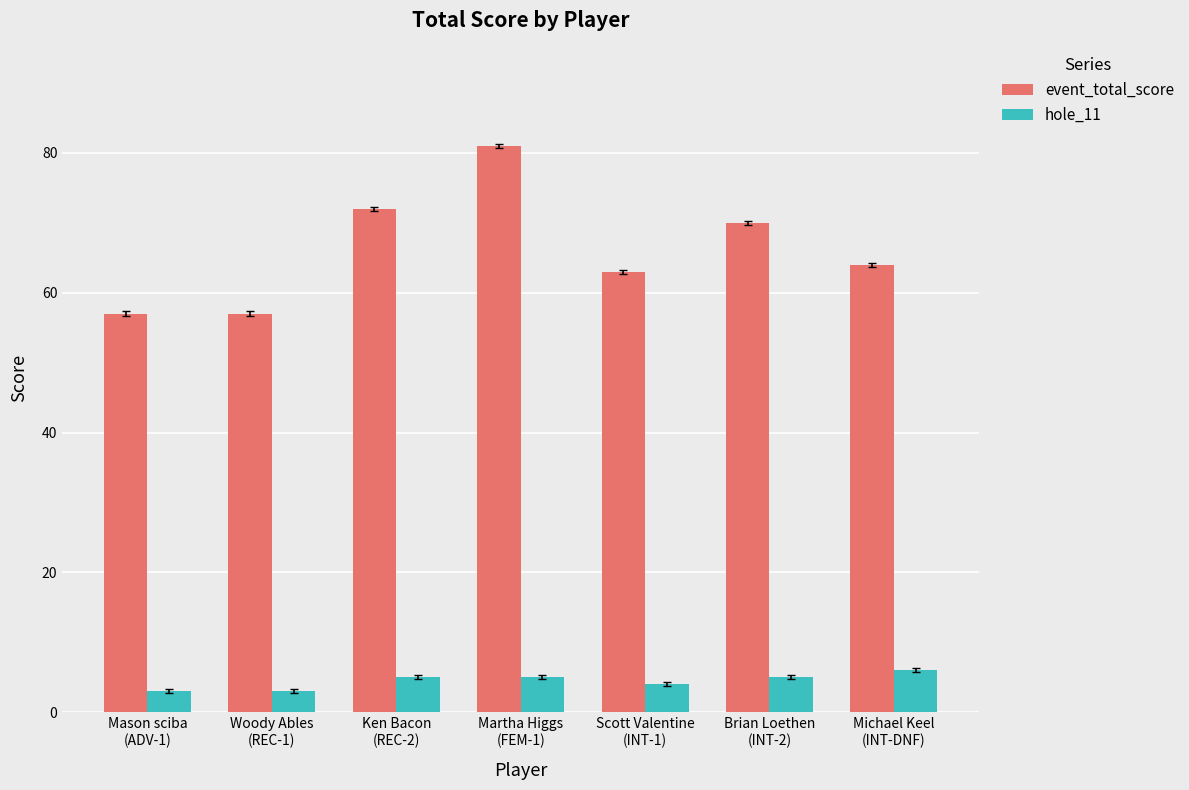

At which category is the sum across all series the highest?

Martha Higgs
(FEM-1)